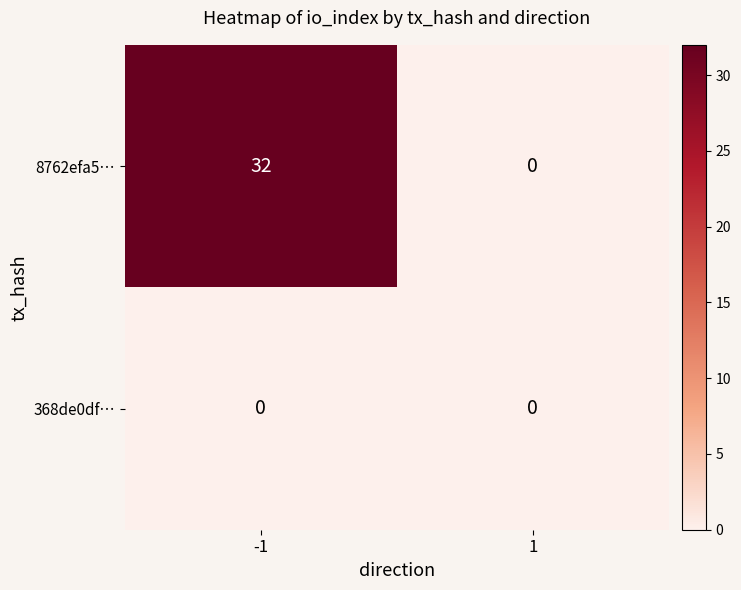

What is the average value of the 8762efa5… series?

16